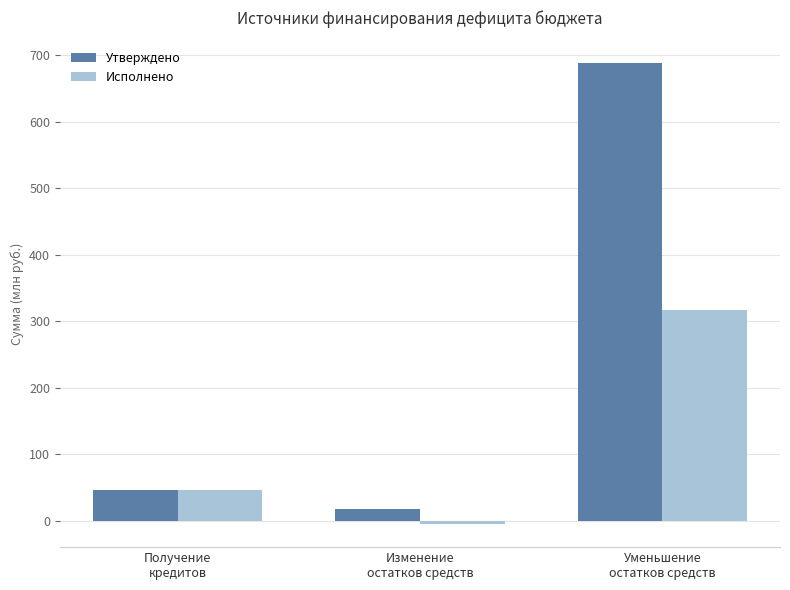

Which category has the highest value in the Утверждено series?

Уменьшение
остатков средств